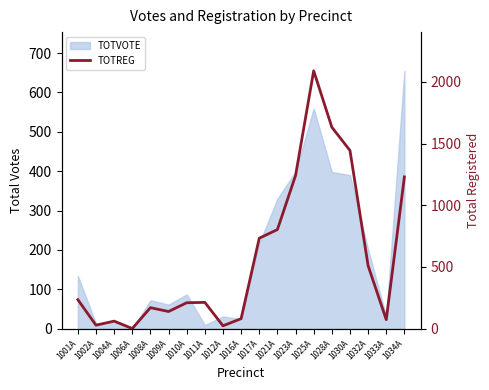

At which label does the data first exceed 213?

1001A